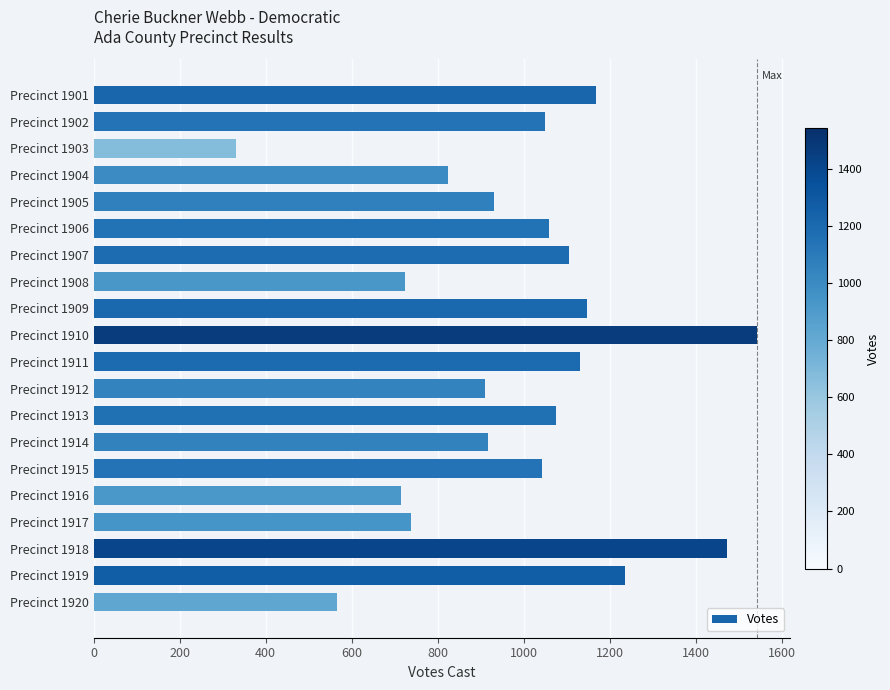

What is the minimum value shown in the chart?

330